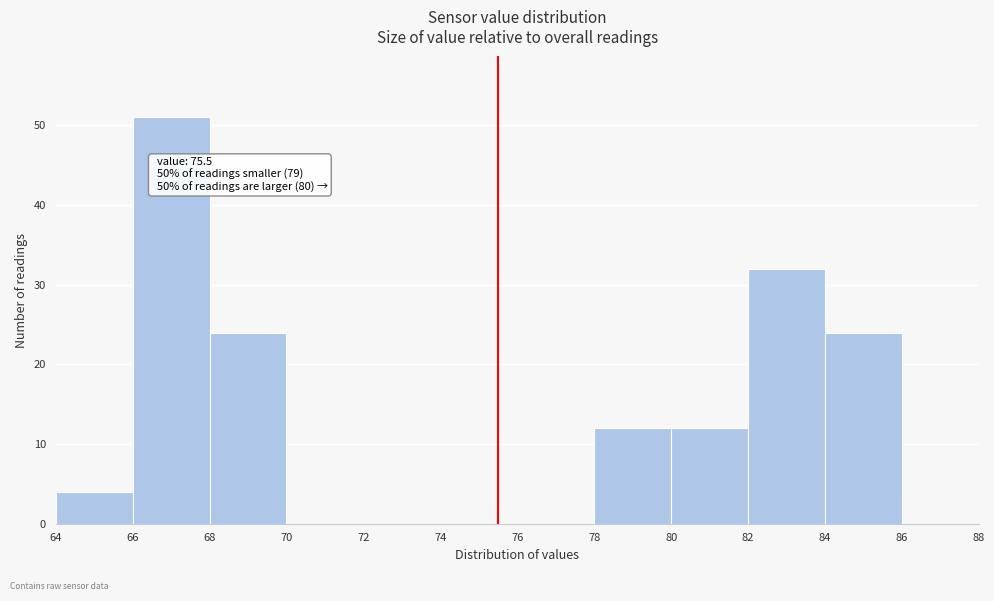

Over which range of the x-axis is the bar tallest?

66 to 68